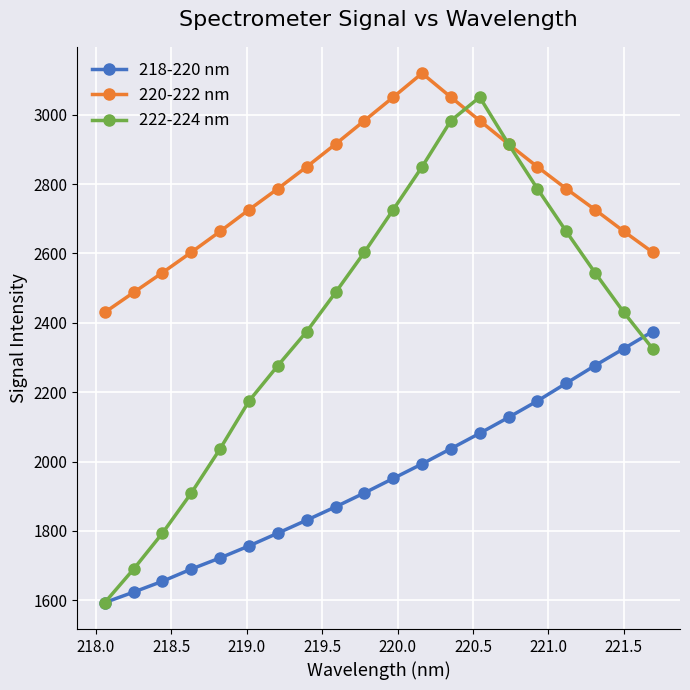

Rank the series by their average value, from highest to lowest.

220-222 nm, 222-224 nm, 218-220 nm